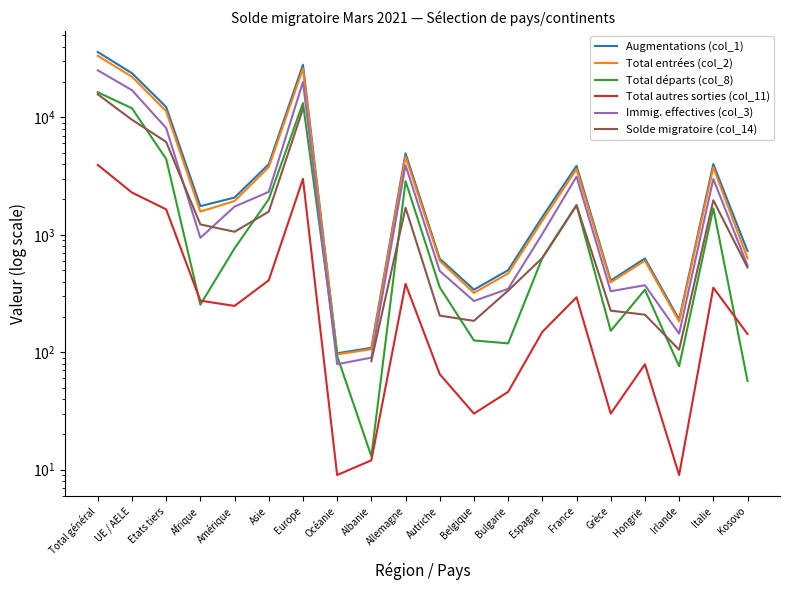

What are all the series names shown in the legend?

Augmentations (col_1), Total entrées (col_2), Total départs (col_8), Total autres sorties (col_11), Immig. effectives (col_3), Solde migratoire (col_14)